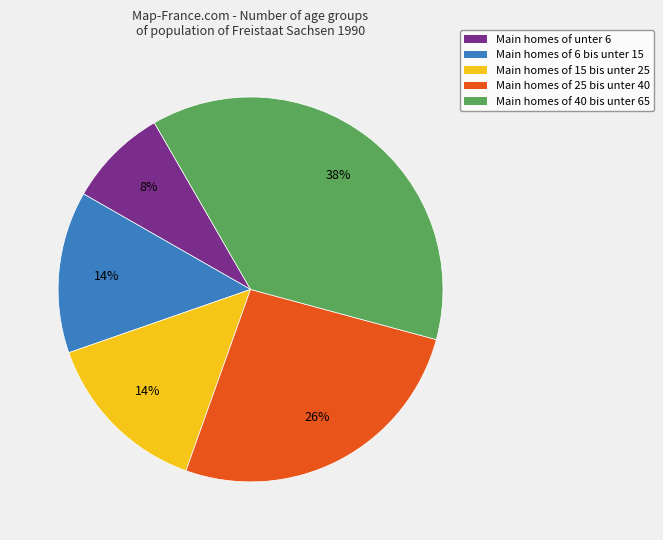

The Main homes of 6 bis unter 15 slice represents 14% of the pie. True or false?

True